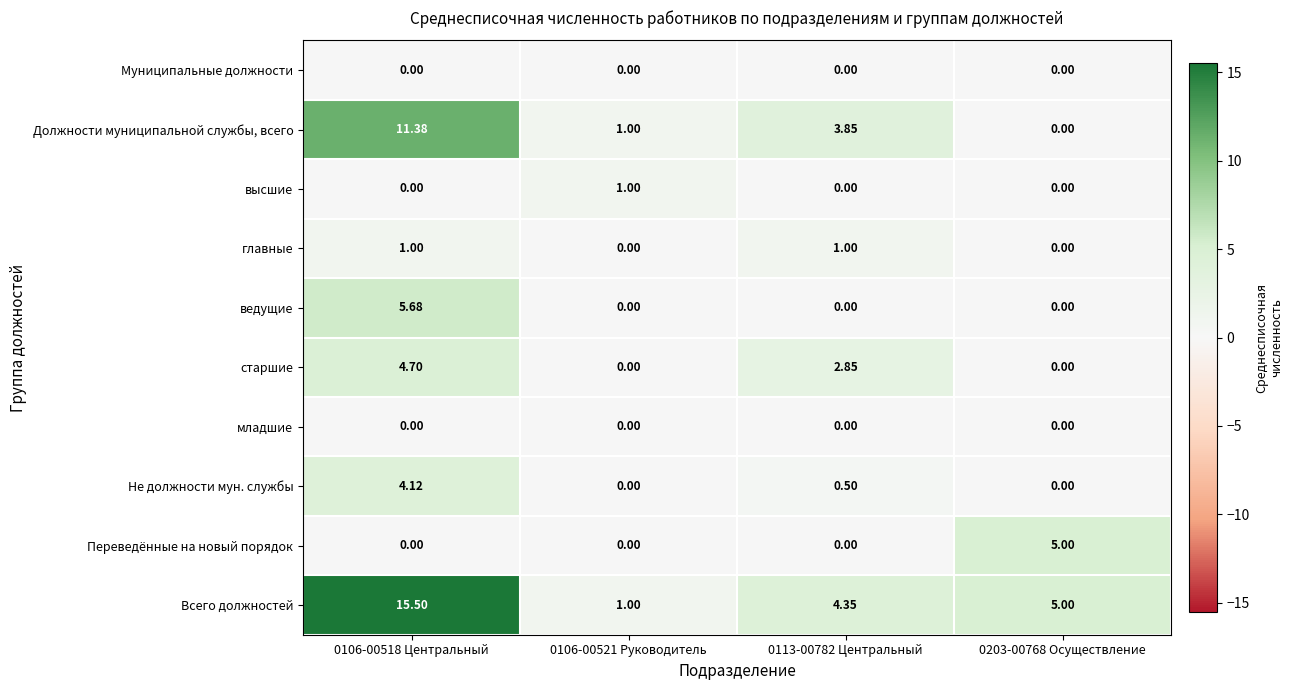

Between 0106-00518 Центральный and 0113-00782 Центральный, which series saw the biggest shift?

Всего должностей